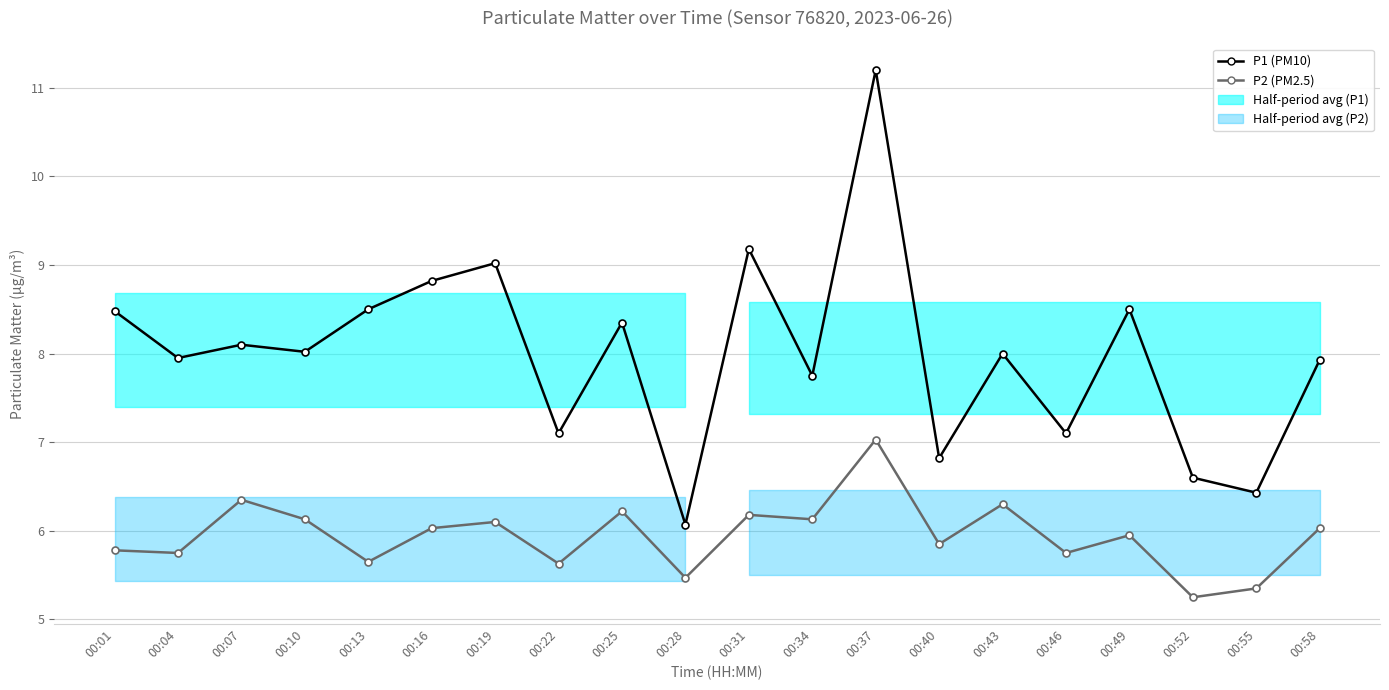

List the series in order of their peak value, lowest first.

P2 (PM2.5), P1 (PM10)